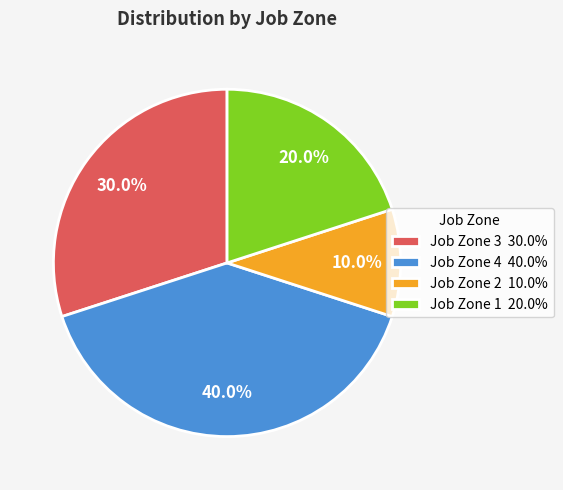

Which has a higher value, Job Zone 4 or Job Zone 1?

Job Zone 4